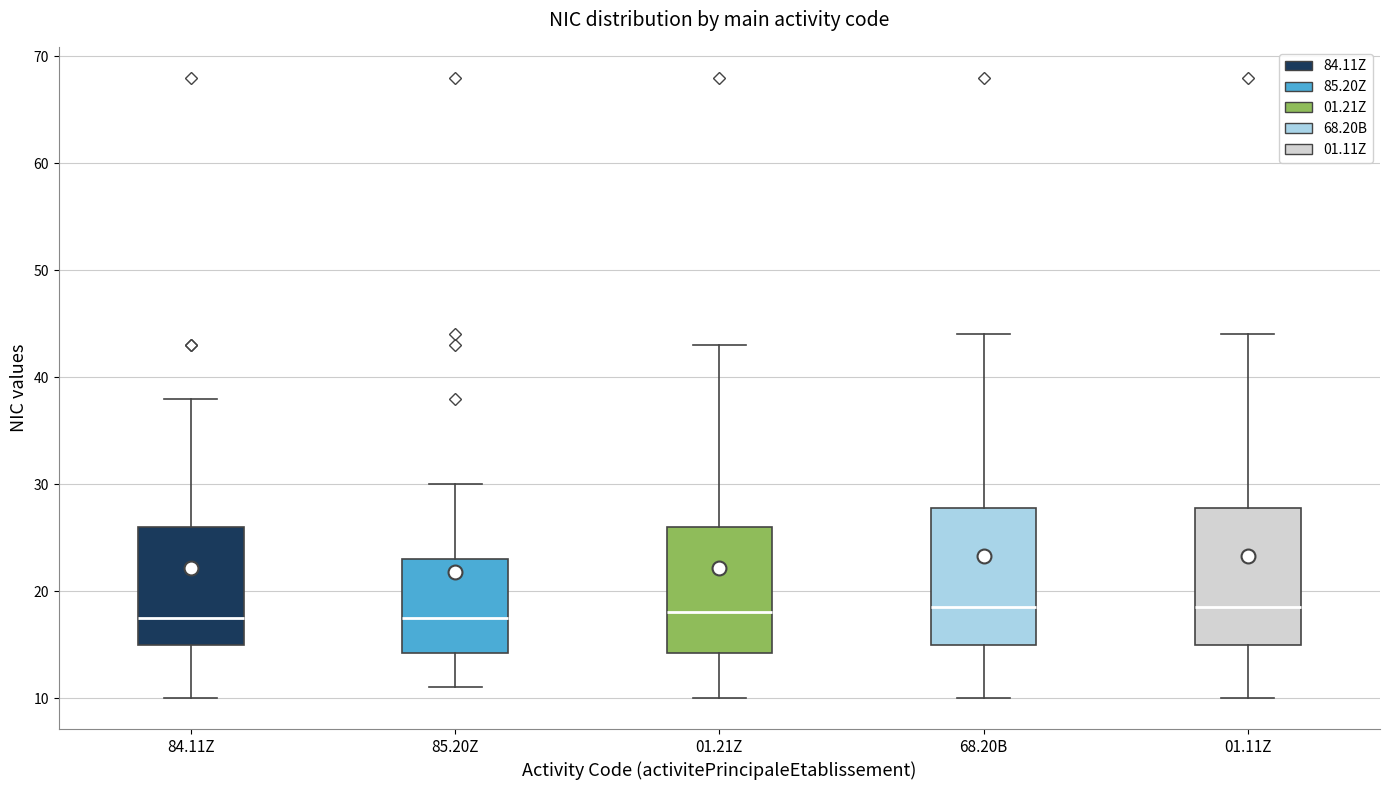

Reading left to right, transcribe this box plot: for each box, give where its median line is, the range the box spans, and where its two whiskers end, as read against the y-axis. The values are not printed on the chart, so give them approximately, as read against the axis.

84.11Z: median 18, box 15 to 26, whiskers 10 to 38
85.20Z: median 18, box 14 to 23, whiskers 11 to 30
01.21Z: median 18, box 14 to 26, whiskers 10 to 43
68.20B: median 19, box 15 to 28, whiskers 10 to 44
01.11Z: median 19, box 15 to 28, whiskers 10 to 44